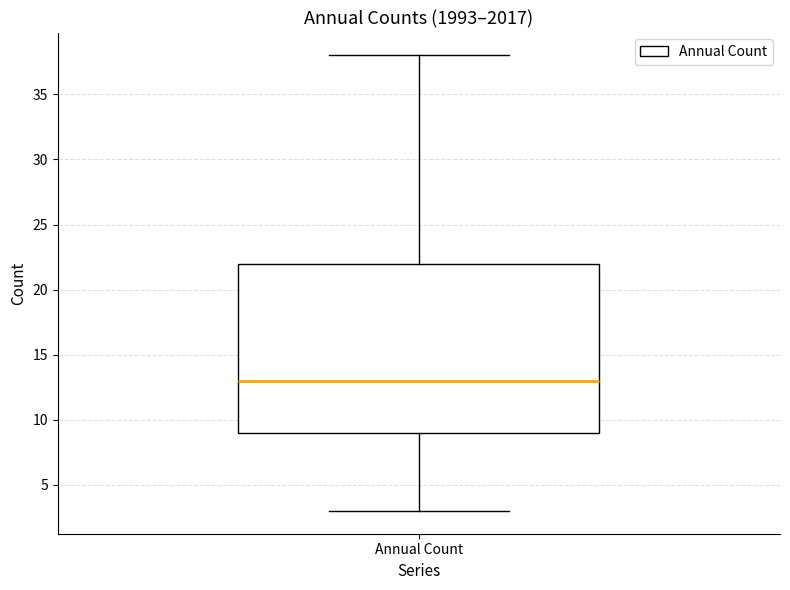

Read this box plot against the y-axis: the position of the median line, the range covered by the box, and the ends of both whiskers. The values are not printed on the chart, so give them approximately, as read against the axis.

median 13, box 9 to 22, whiskers 3 to 38